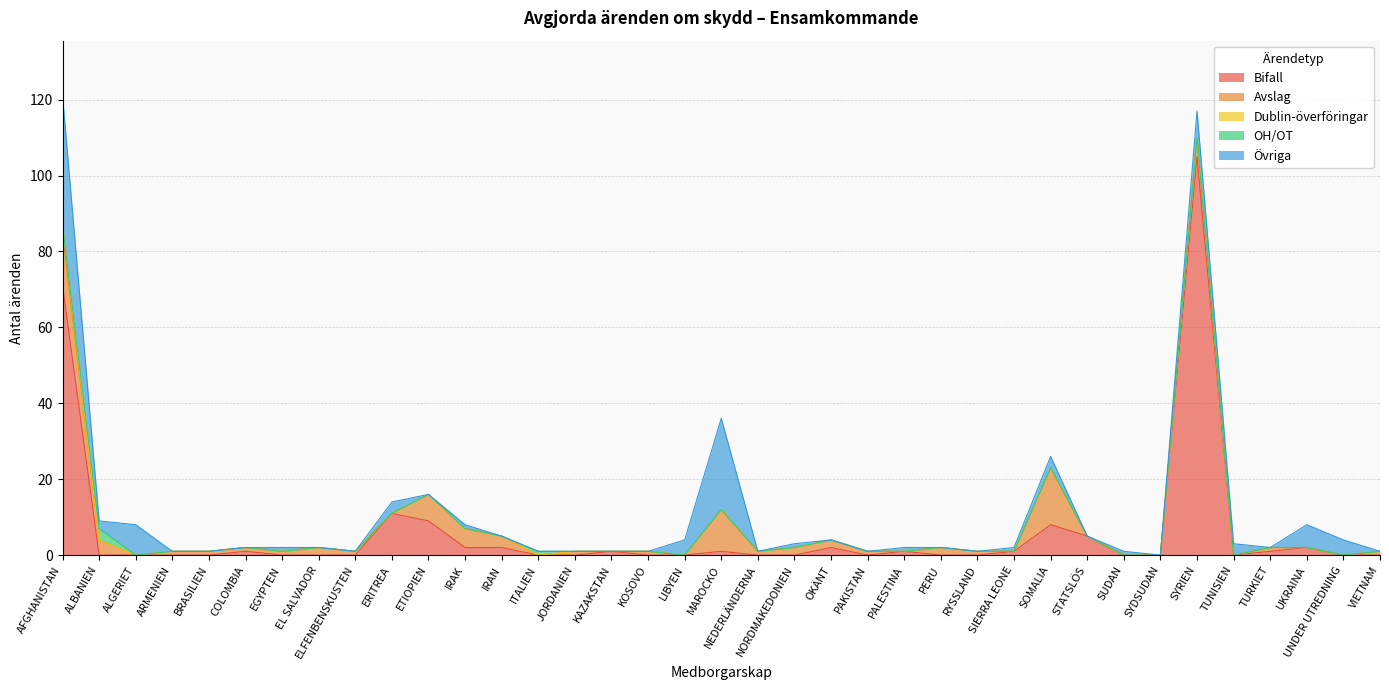

What is the label of the 15th point from the left?

JORDANIEN